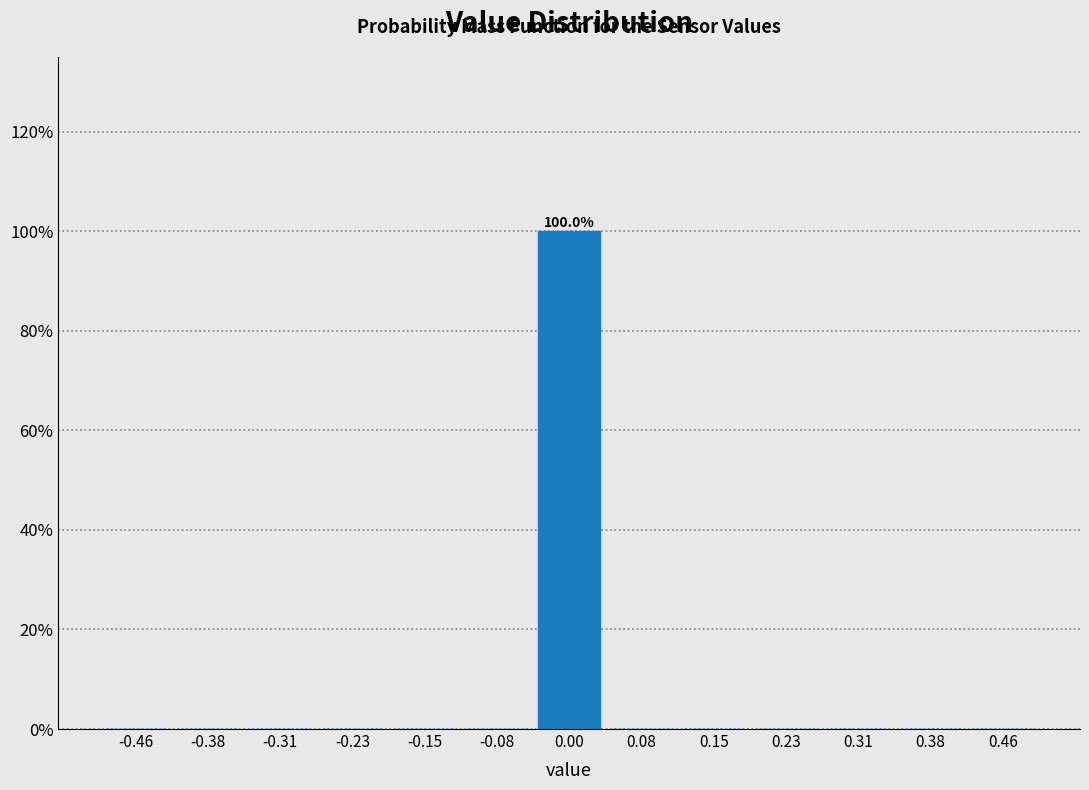

Over which range of the x-axis is the bar tallest?

-0.04 to 0.04